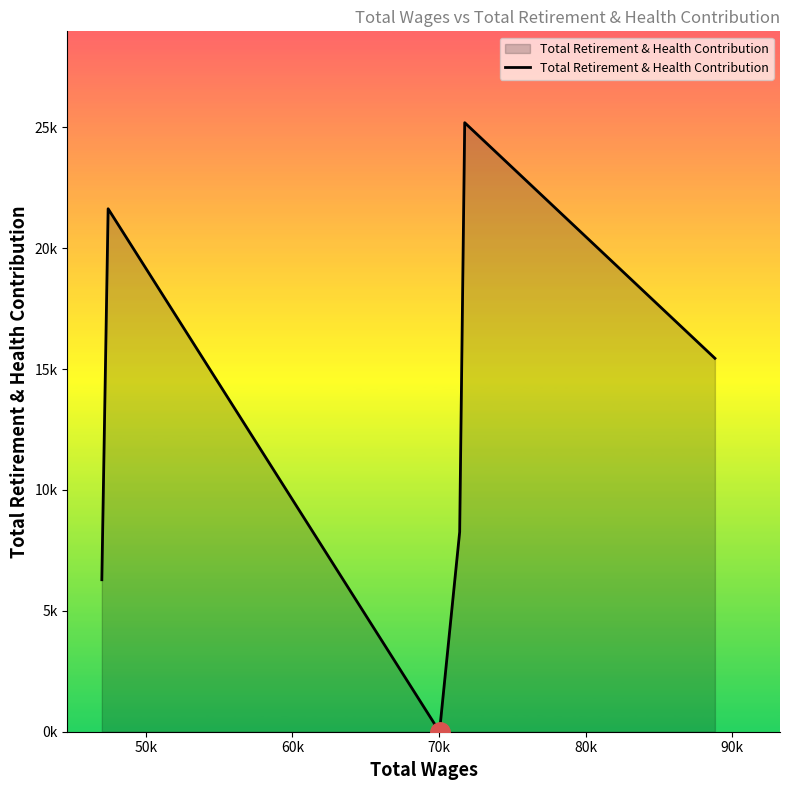

Does the chart display data point markers on the line(s)?

No